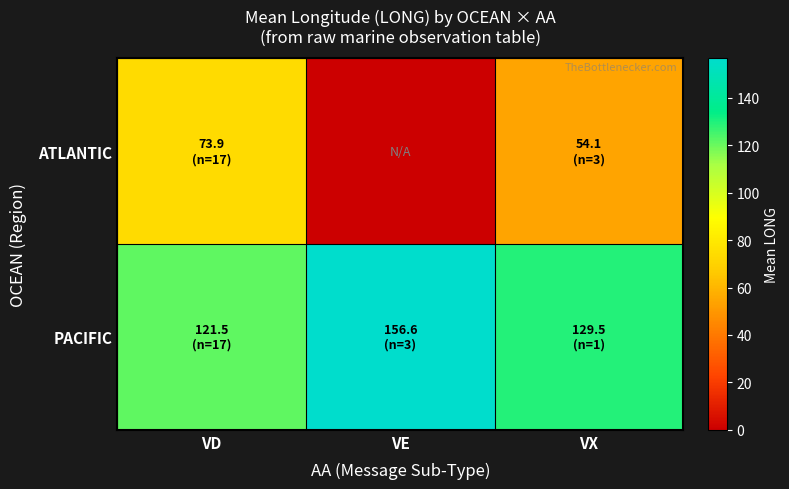

Reading right to left, extract all data points from this chart.

ATLANTIC: VX=54.1	VE=0.0	VD=73.9
PACIFIC: VX=129.5	VE=156.6	VD=121.5